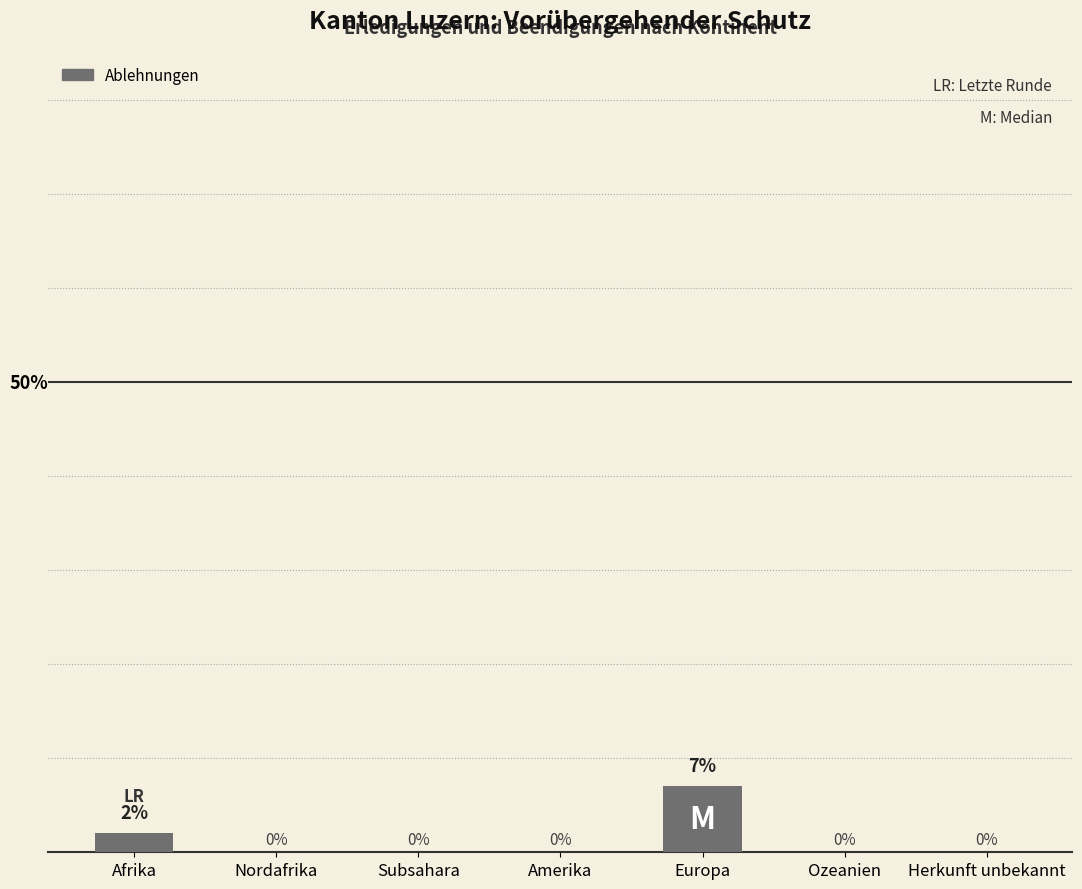

At which category does the chart reach its peak across all series?

Europa